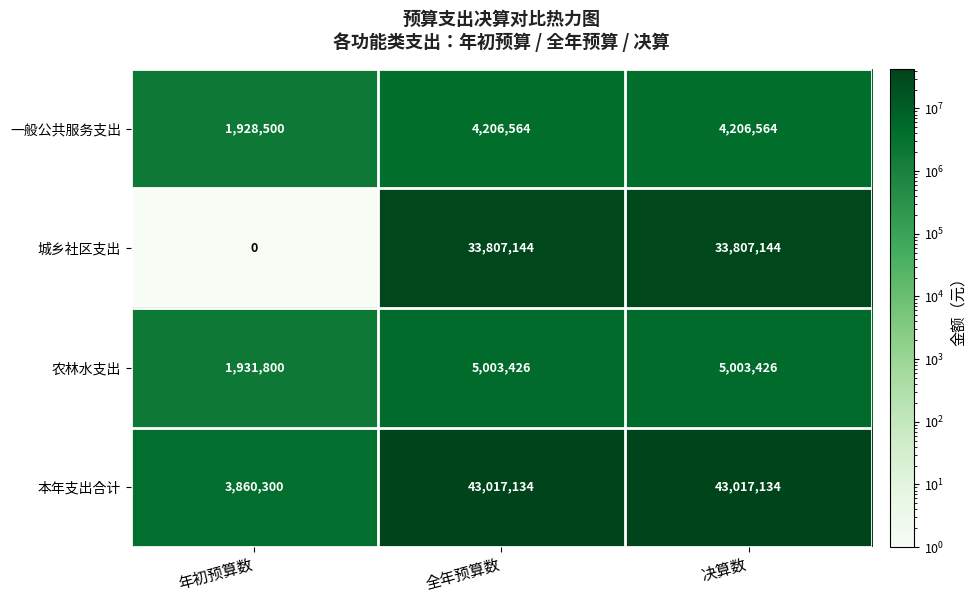

How many categories are shown in the chart?

3